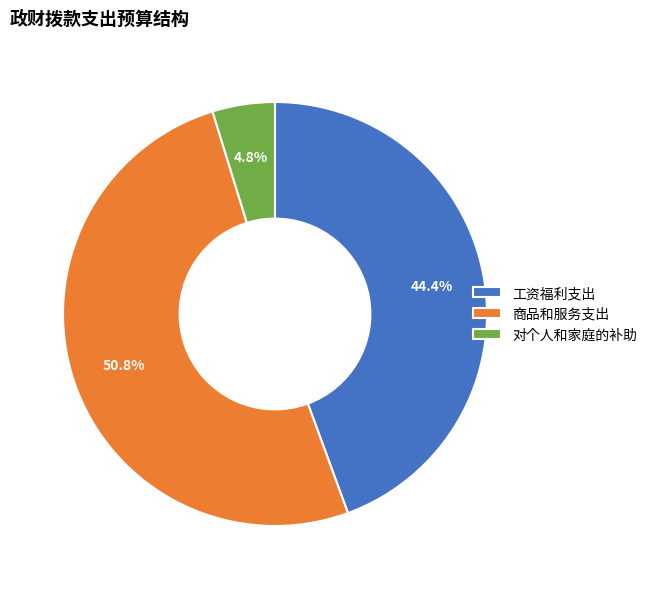

What percentage do 工资福利支出 and 商品和服务支出 together represent?

95.2%